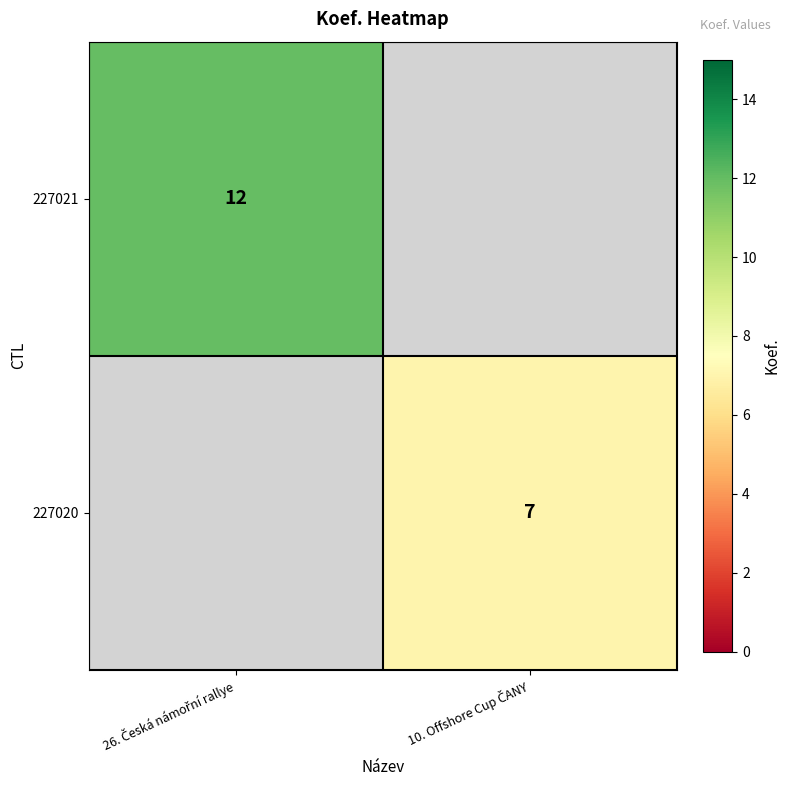

Between 10. Offshore Cup ČANY and 26. Česká námořní rallye, which is larger?

26. Česká námořní rallye